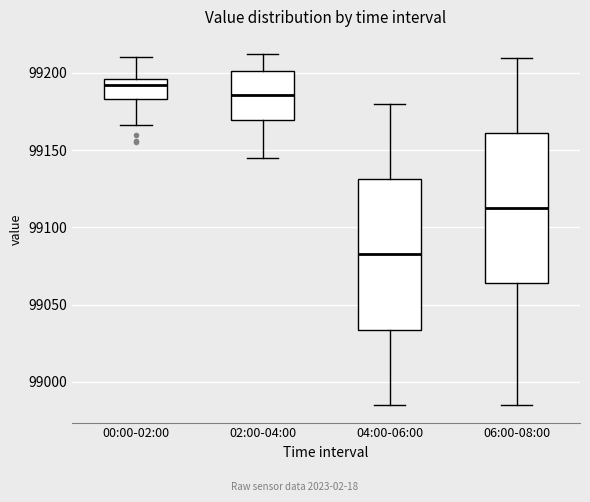

Where is the upper edge of the box for 02:00-04:00 on the y-axis? The values are not printed on the chart, so give them approximately, as read against the axis.

99200